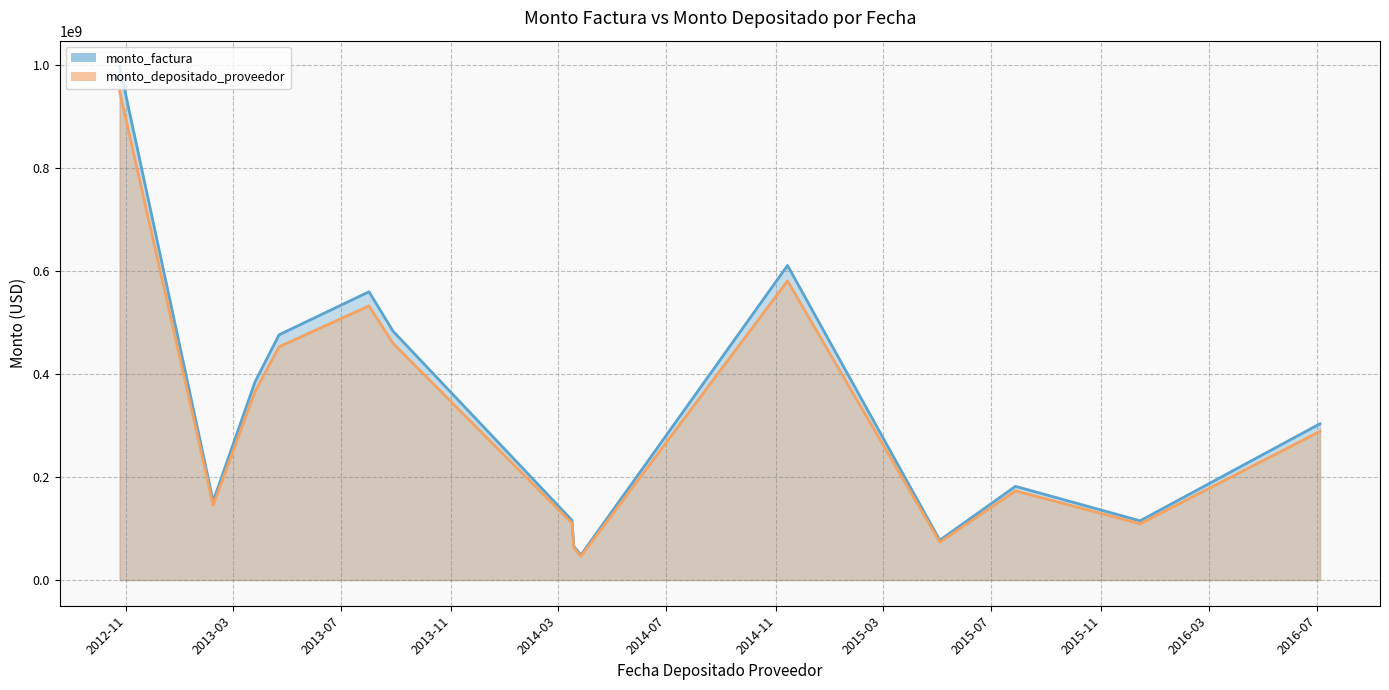

The value of monto_factura at 2013-02-07 is 153099195. True or false?

True